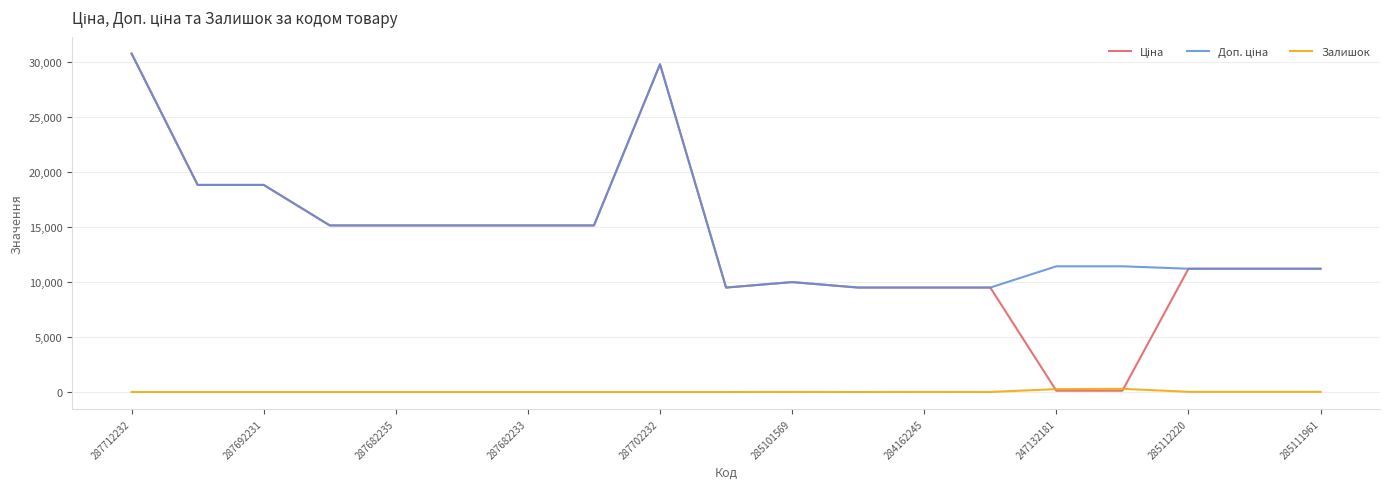

What is the maximum value shown in the chart?

30717.1